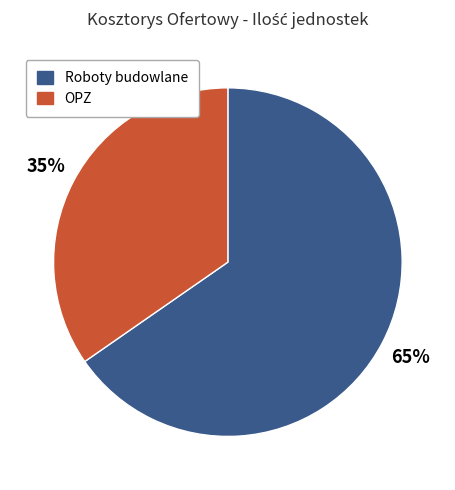

To the nearest percent, what is the average slice percentage?

50%